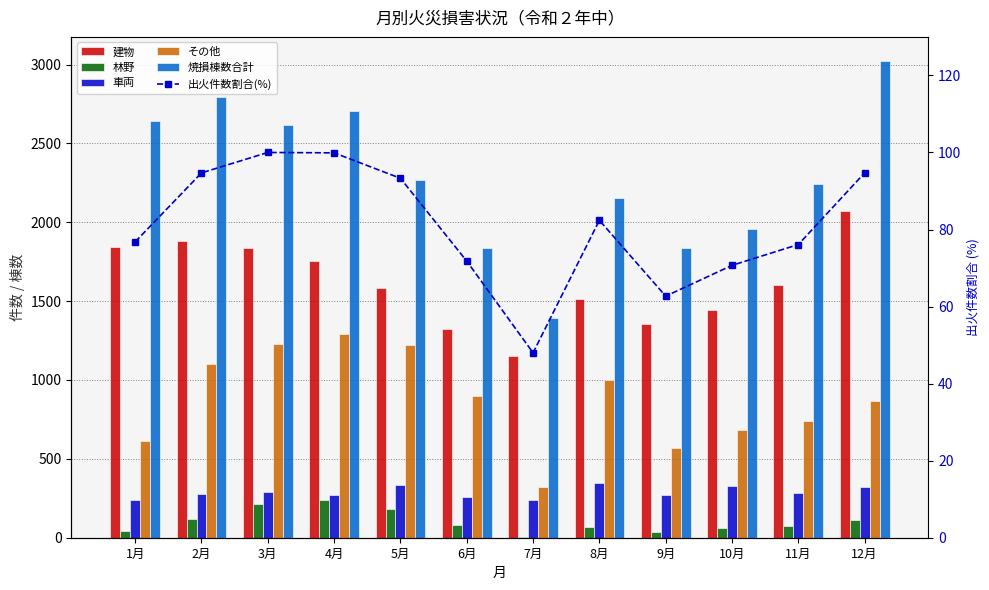

At which category is the sum across all series the highest?

12月